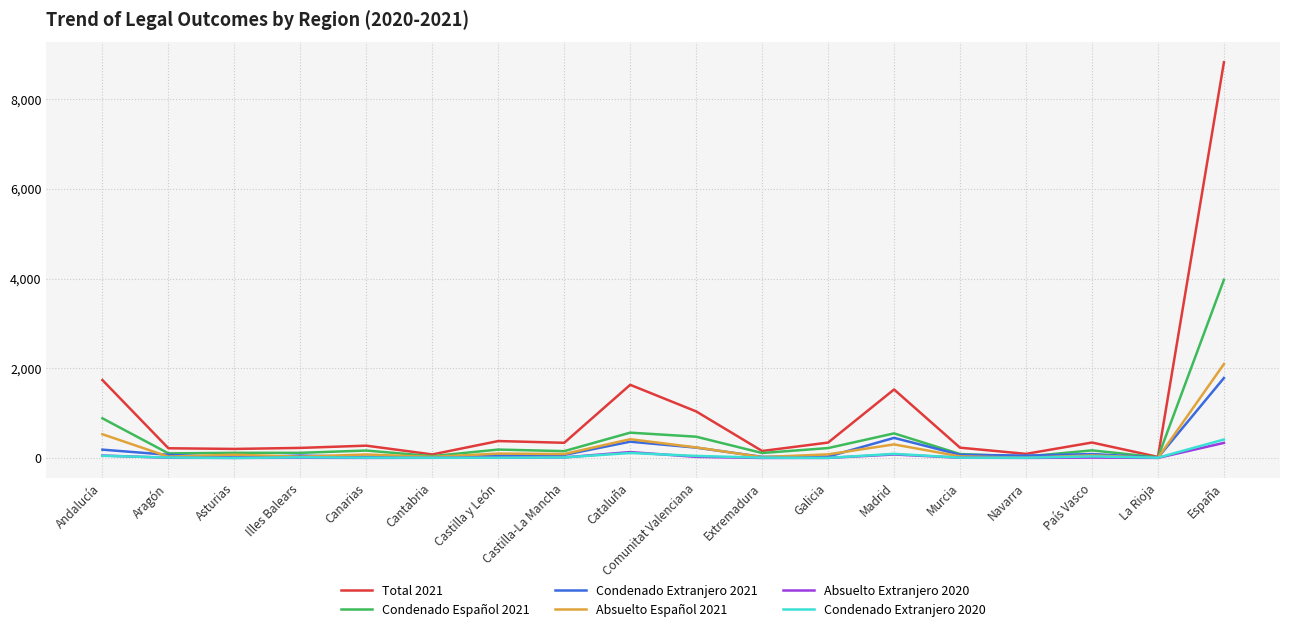

The value of Total 2021 at Cataluña is 1631. True or false?

True